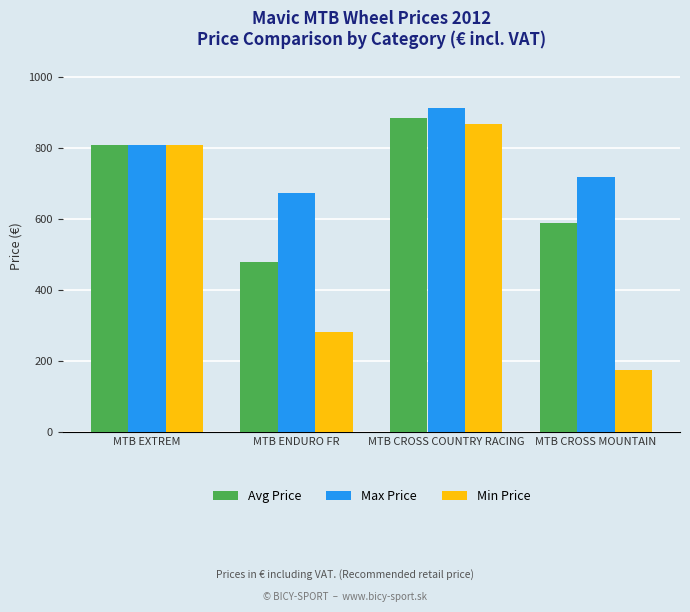

What is the average value of the Max Price series?

778.3